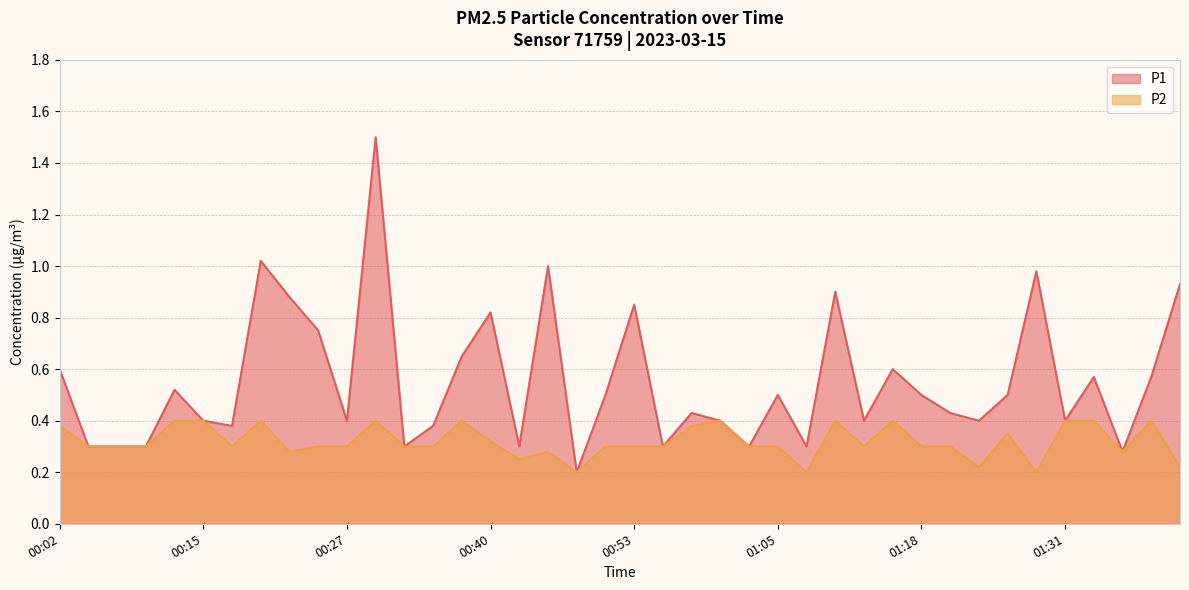

Count the number of data series in this chart.

2